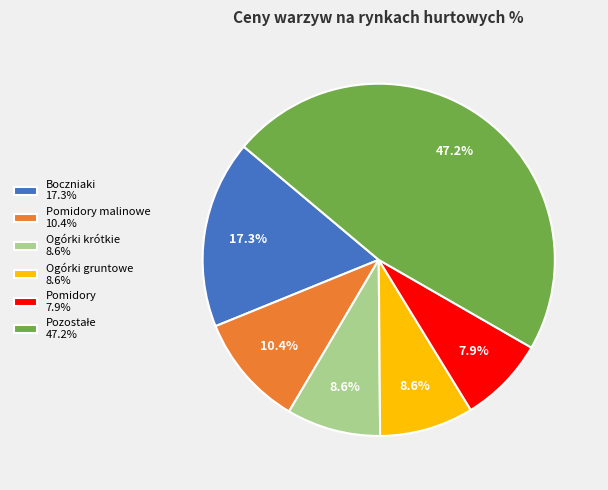

Which slice is the smallest?

Pomidory 7.9%